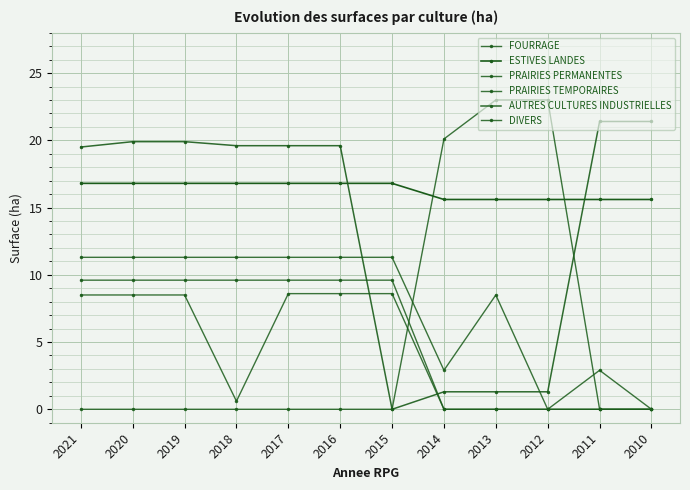

How many lines are shown in the chart?

6